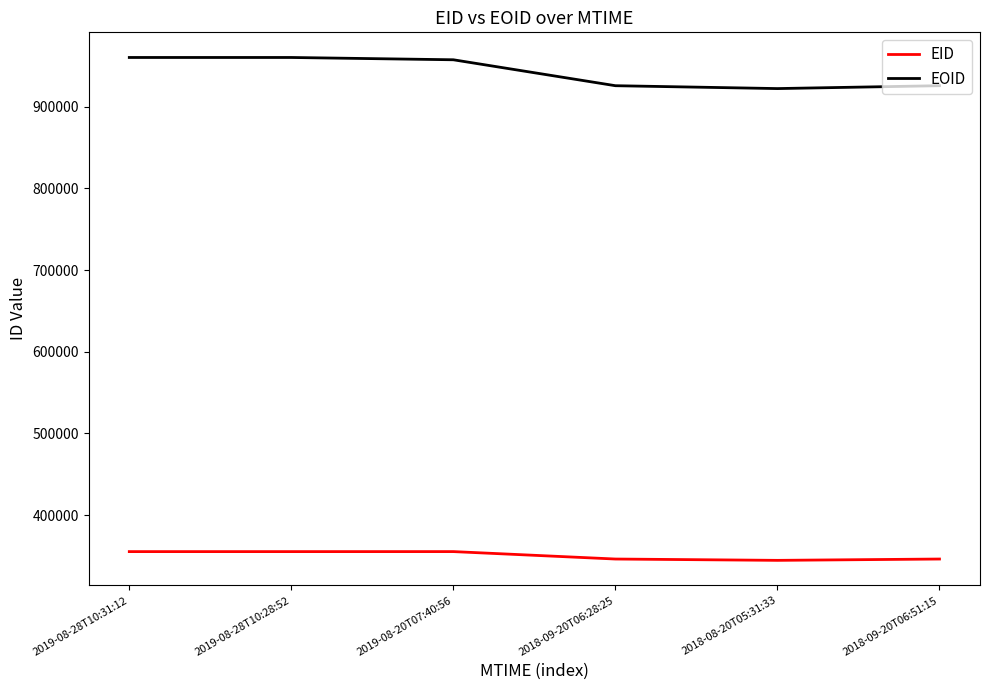

Which series has the largest total across all categories?

EOID